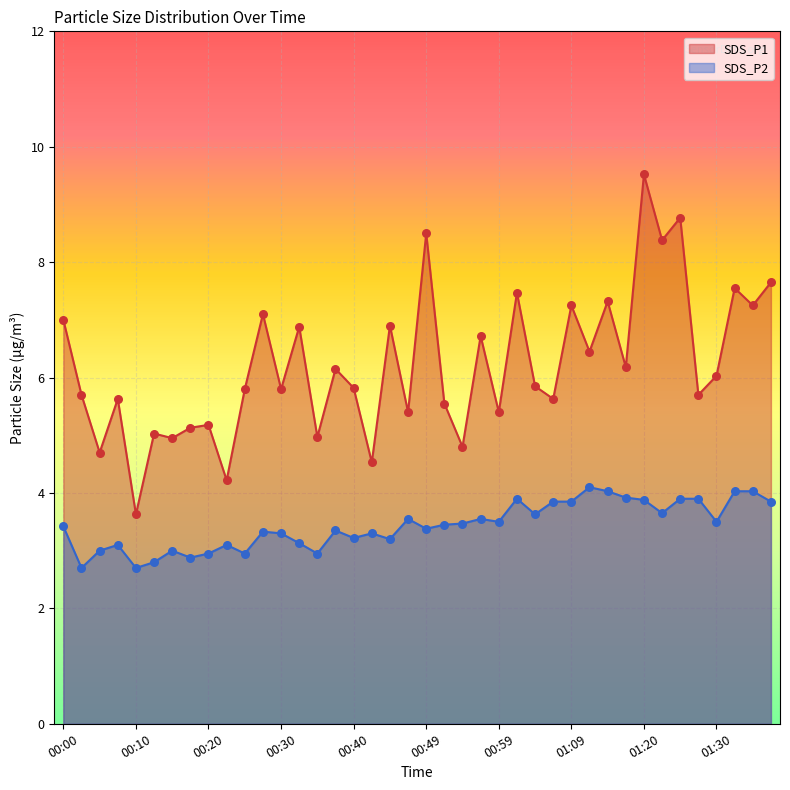

Which series has the largest total across all categories?

SDS_P1